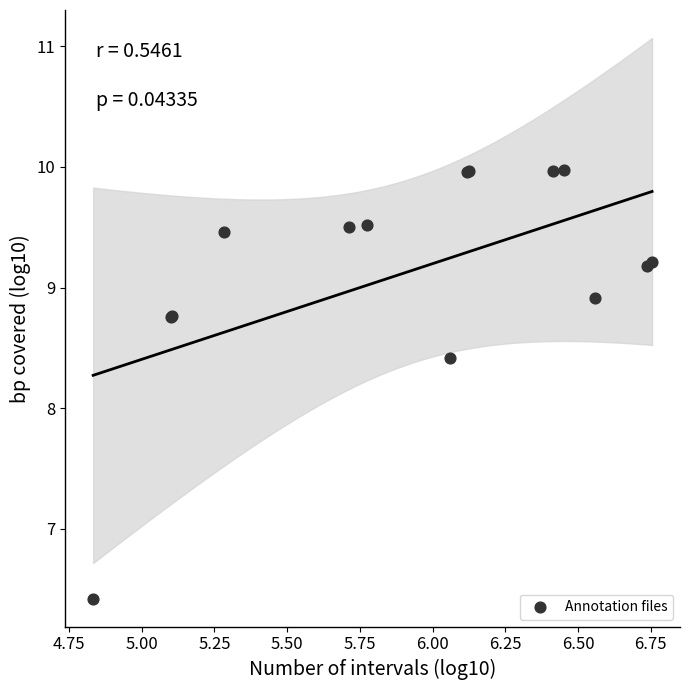

What Y value in the scatter plot is closest to 8?

8.4